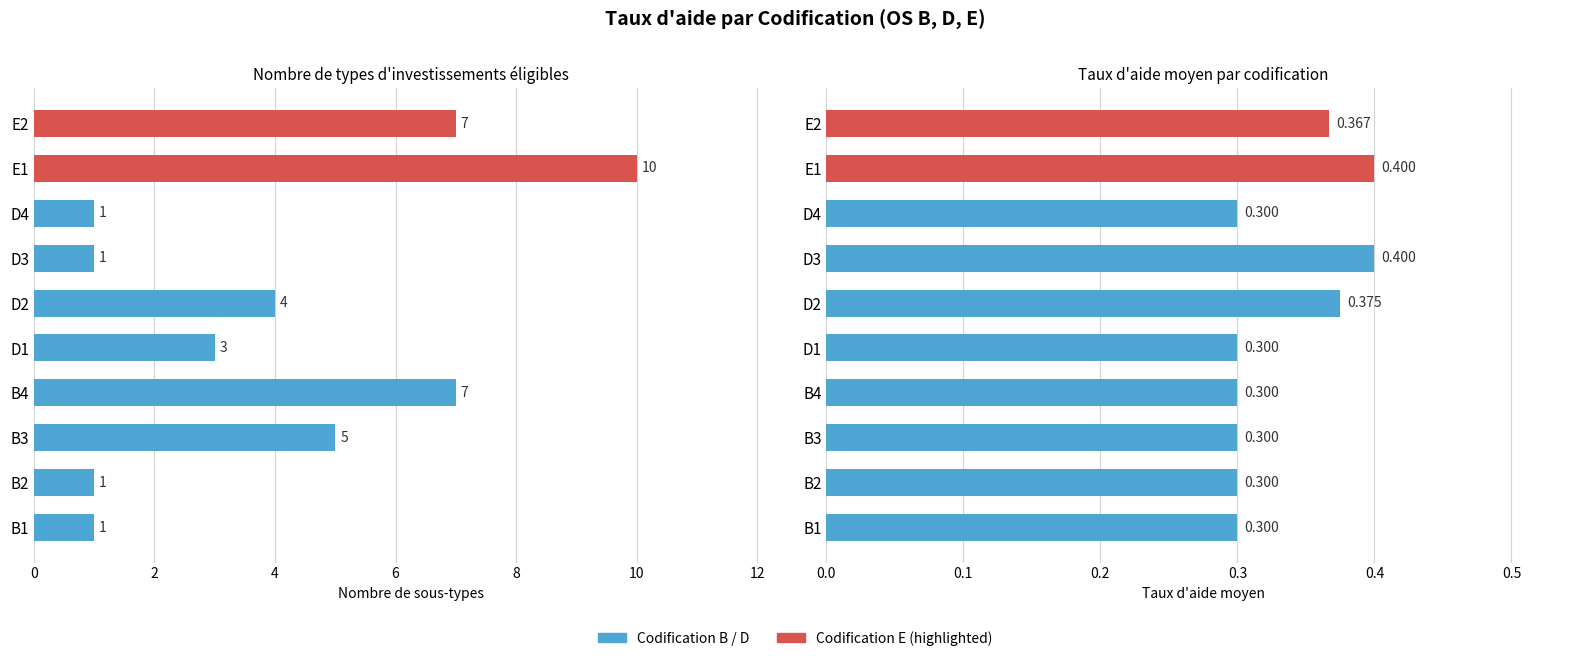

Count the Nombre de sous-types values in the range 1 to 7.

9